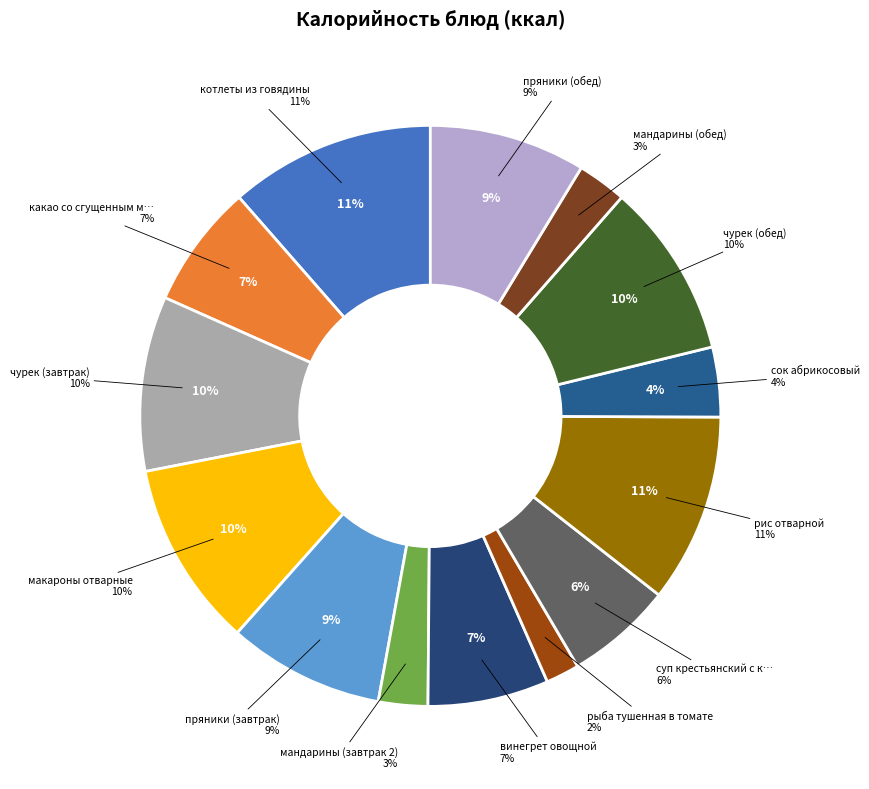

What is the total percentage of макароны отварные and котлеты из говядины?

21.8%